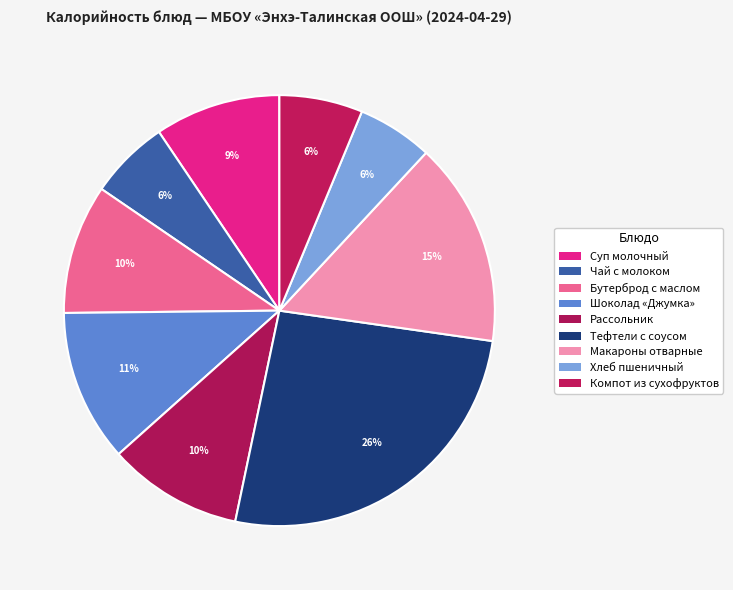

Is there any slice that represents more than half of the pie?

No